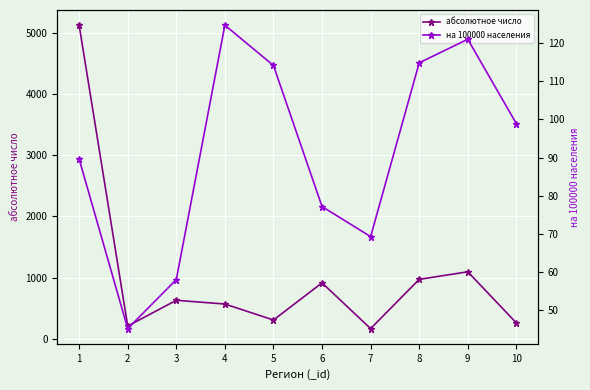

What is the spread (max minus min) of values at 10?

161.1